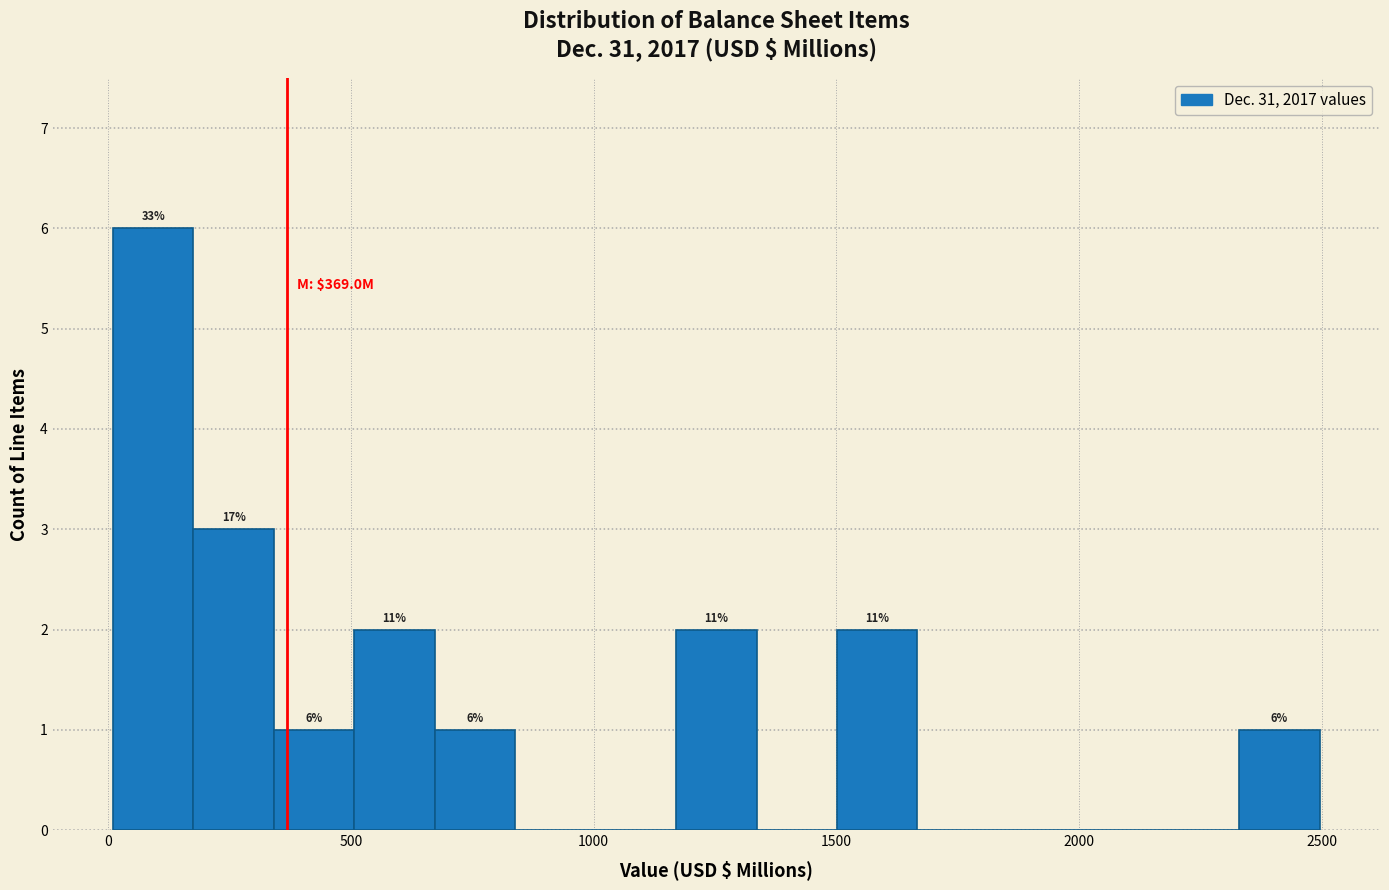

Read against the x-axis, roughly where is the centre of the tallest bar?

100